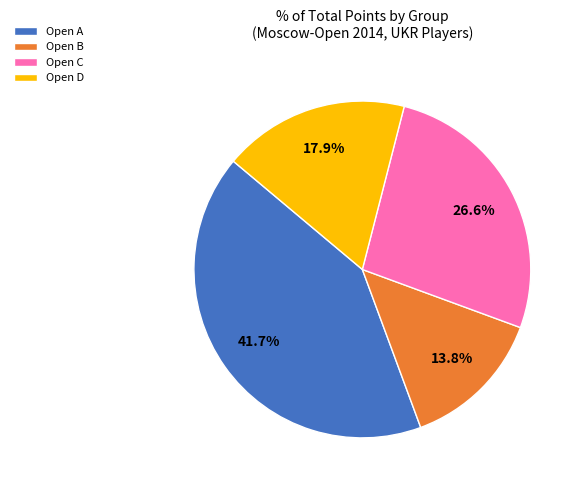

To the nearest percent, what is the difference between the largest and smallest slice percentages?

28%